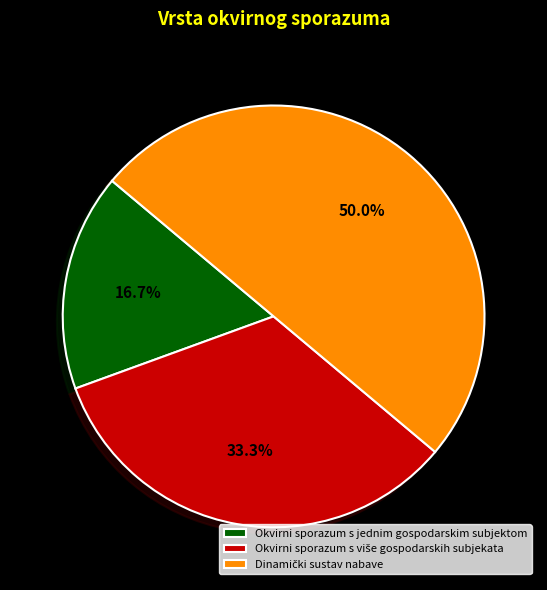

What percentage is the Okvirni sporazum s jednim gospodarskim subjektom slice, to the nearest percent?

17%